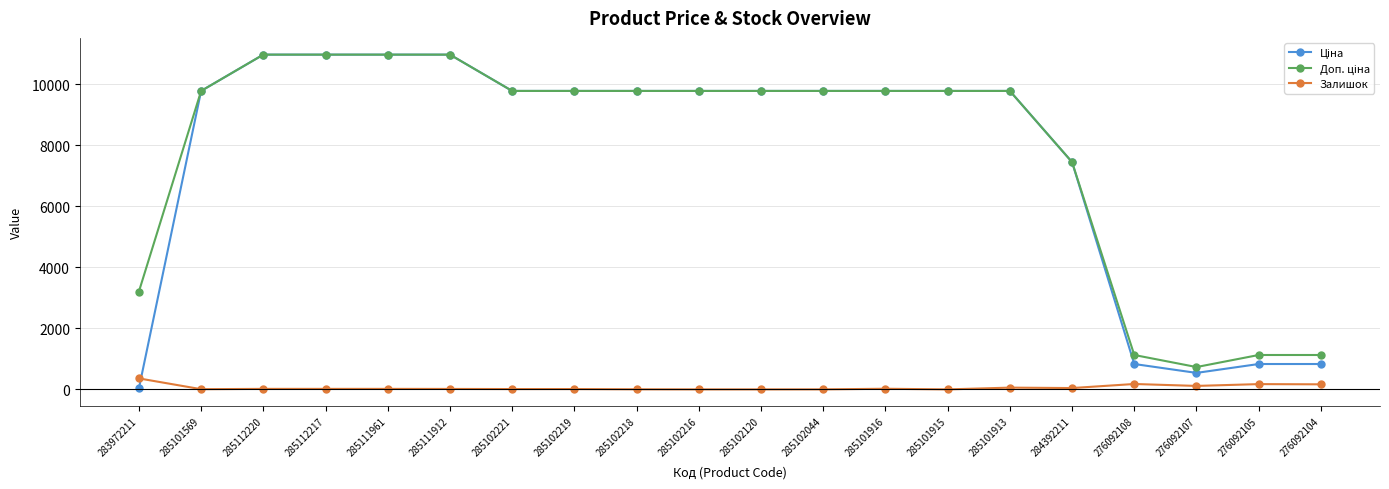

What is the total value across all series at 285102120?

19551.0